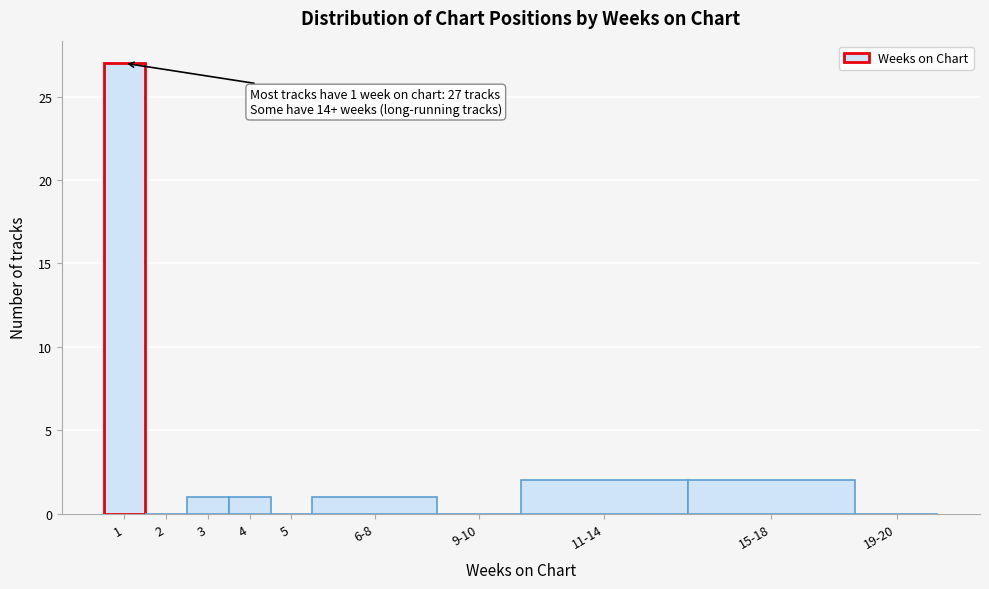

Reading right to left, extract all data points from this chart.

19-20=0	15-18=2	11-14=2	9-10=0	6-8=1	5=0	4=1	3=1	2=0	1=27